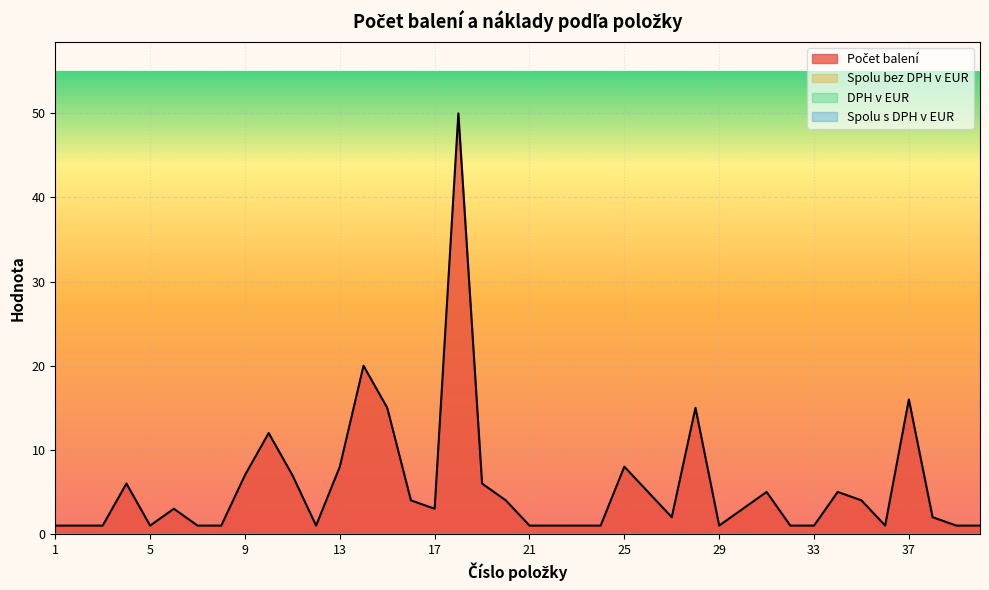

Rank the series by their maximum value, from lowest to highest.

Spolu bez DPH v EUR, DPH v EUR, Spolu s DPH v EUR, Počet balení